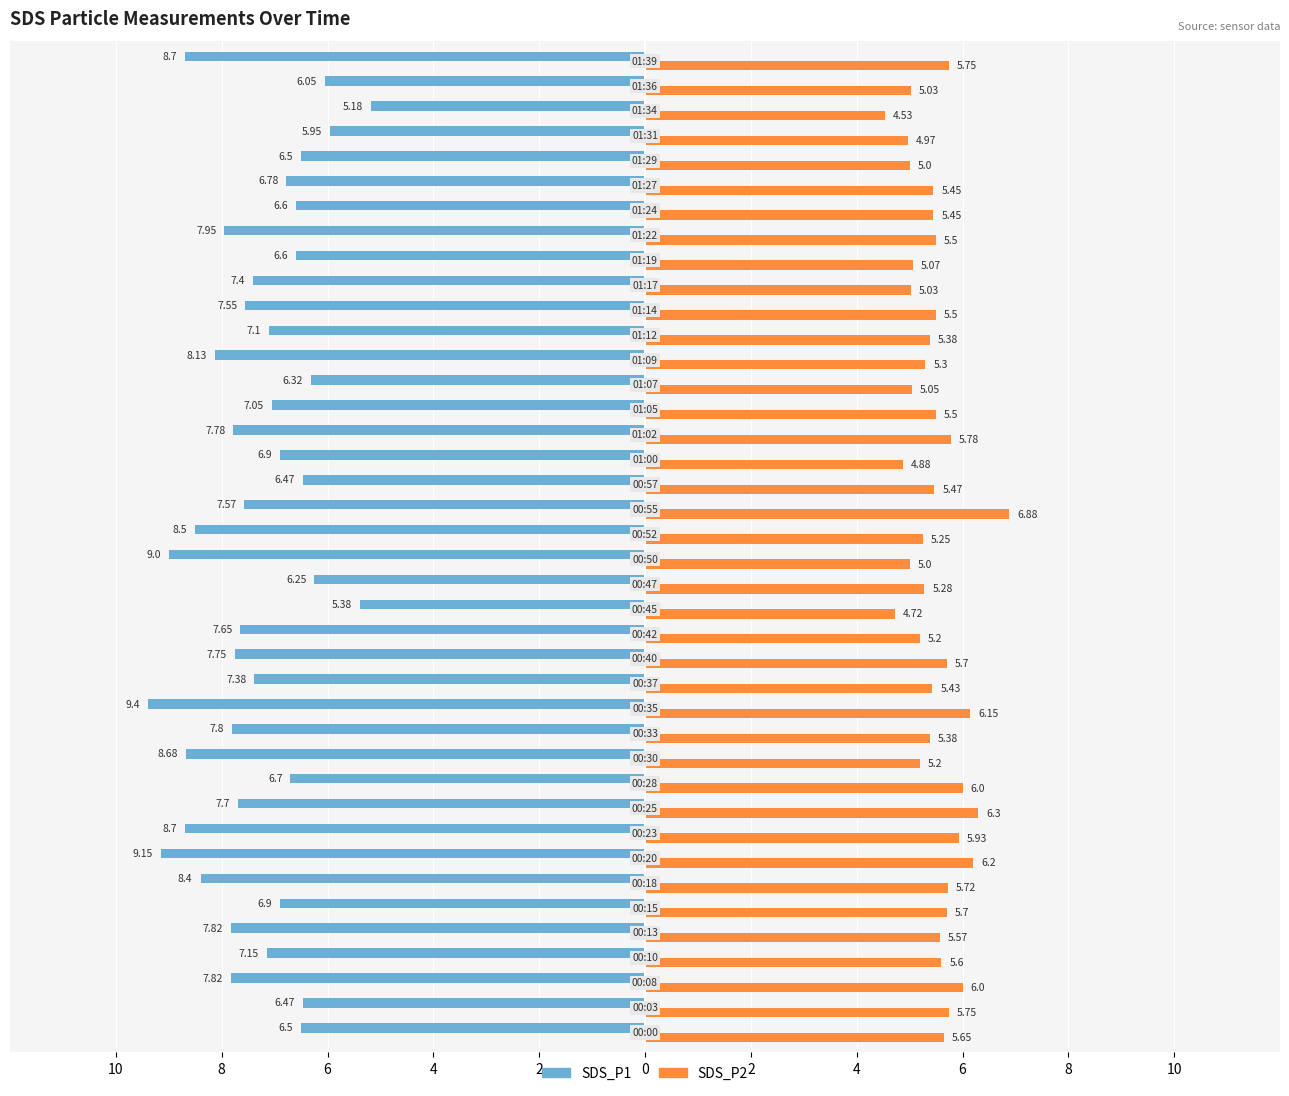

What are all the series names shown in the legend?

SDS_P1, SDS_P2